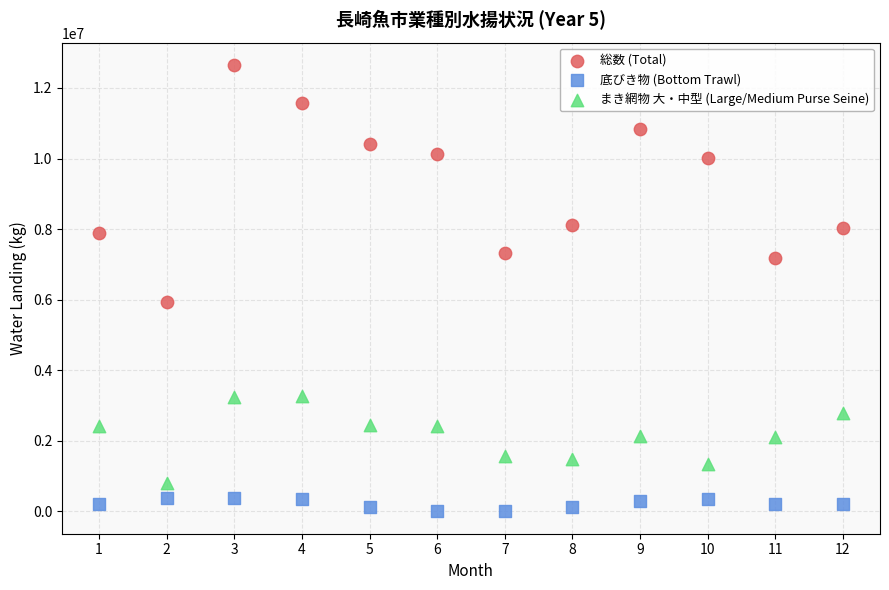

Which series reaches the minimum Y coordinate?

底びき物 (Bottom Trawl)